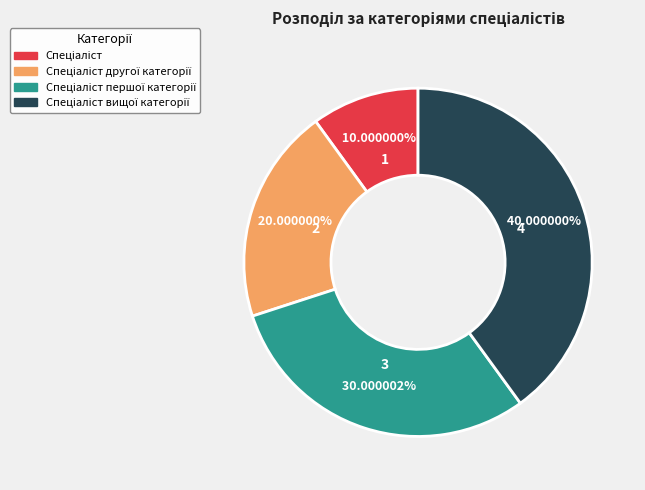

How many slices are in this pie chart?

4